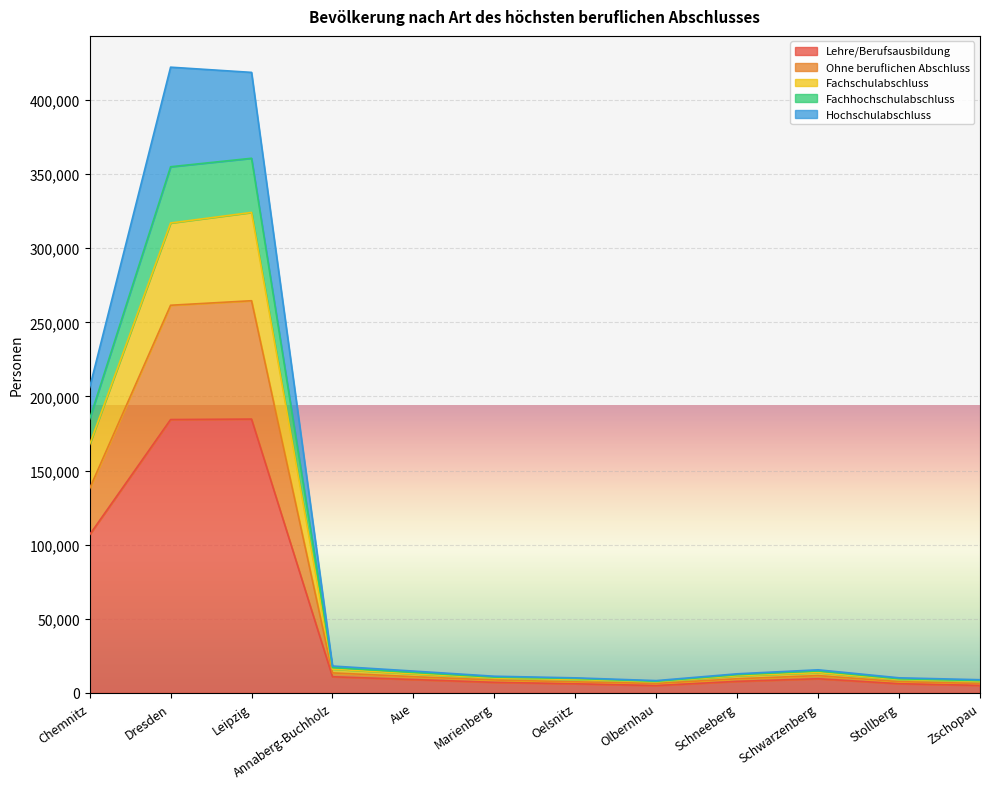

What is the difference between the highest and lowest values at Schneeberg?

5100